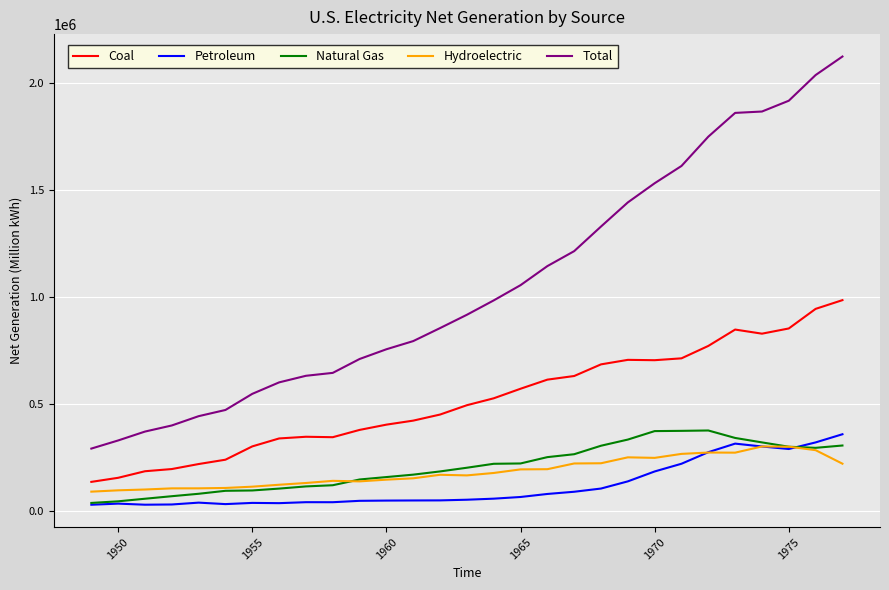

True or false: Coal and Natural Gas cross at least once.

False